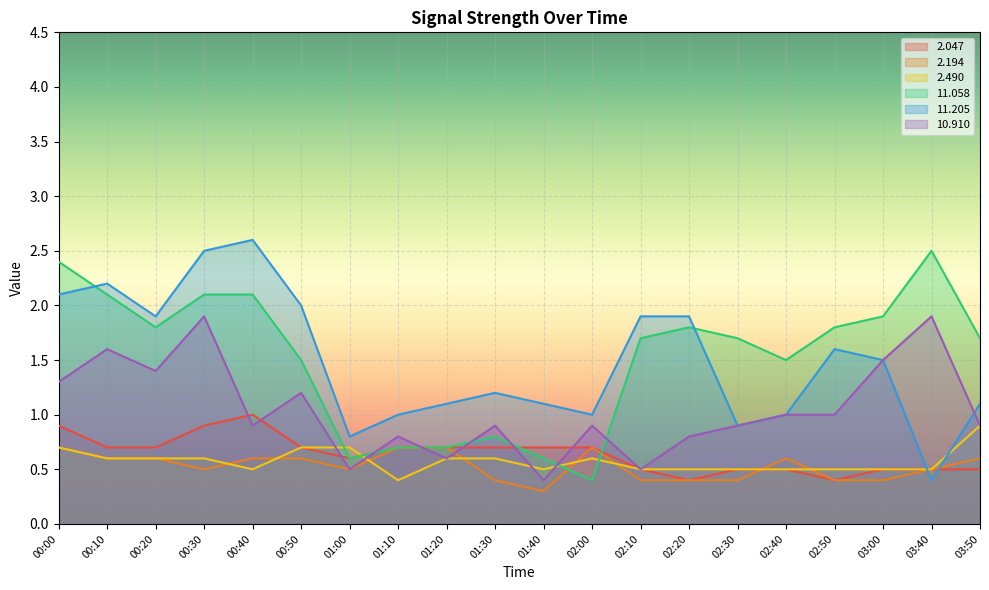

At which category does   2.490 reach its first local valley?

00:40